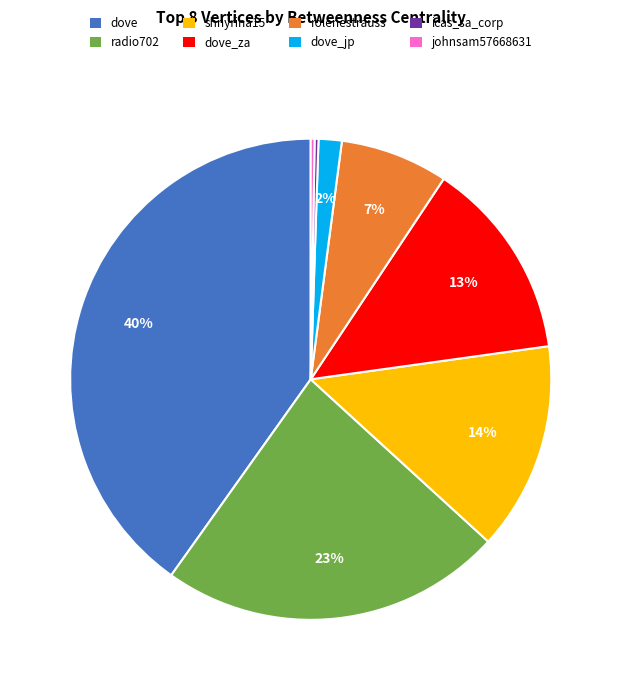

Is there any slice that represents more than half of the pie?

No